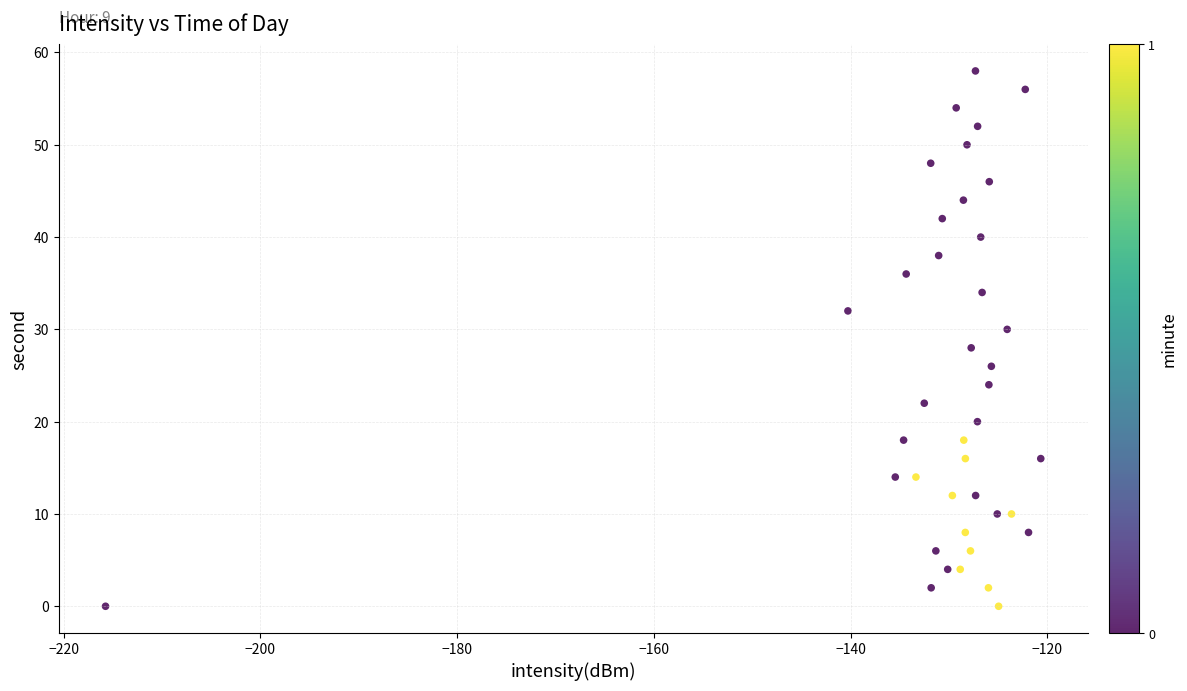

What is the range of Y values (max minus min)?

58